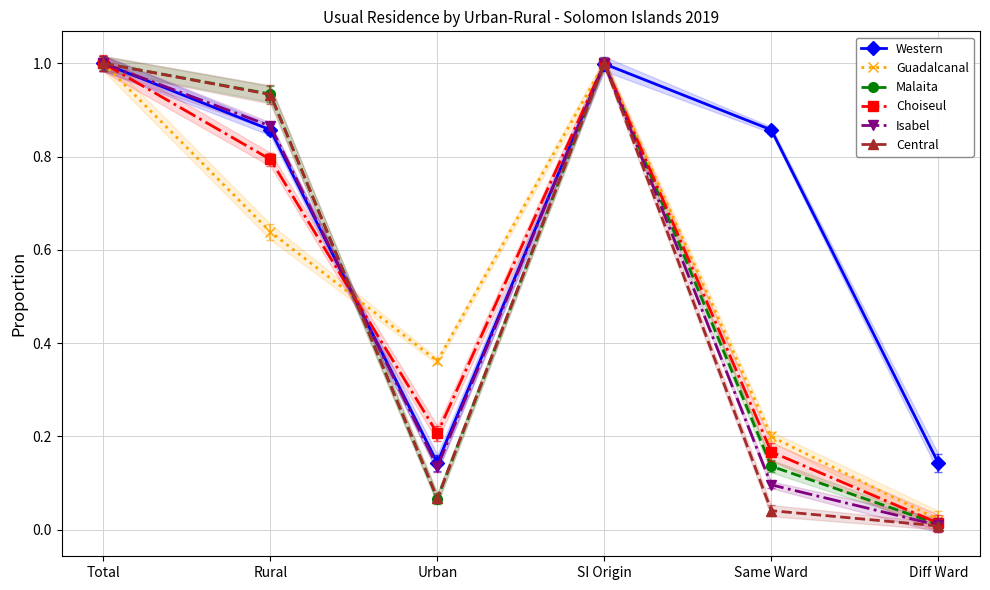

Is the value of Choiseul at Same Ward greater than the value of Malaita at Same Ward?

Yes